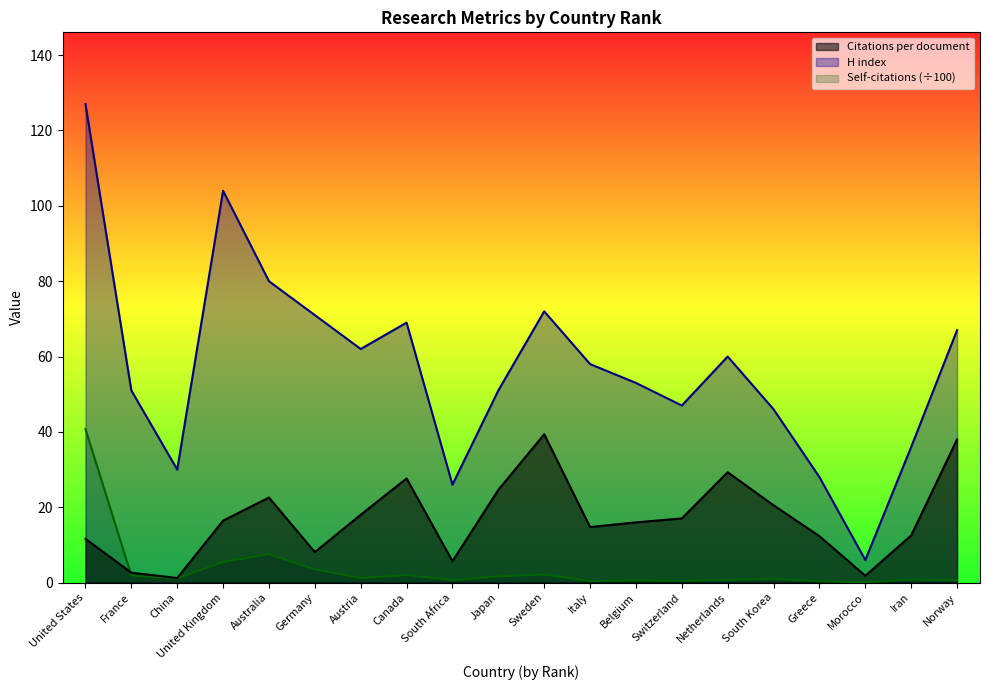

True or false: Citations per document and H index intersect in this chart.

False